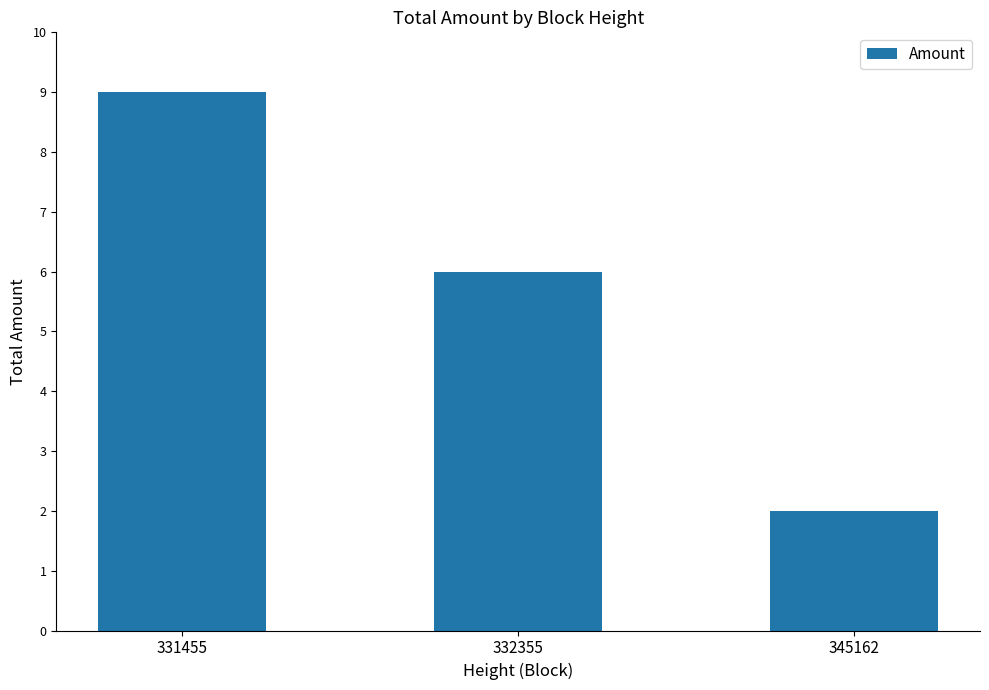

How many values are below 6?

1